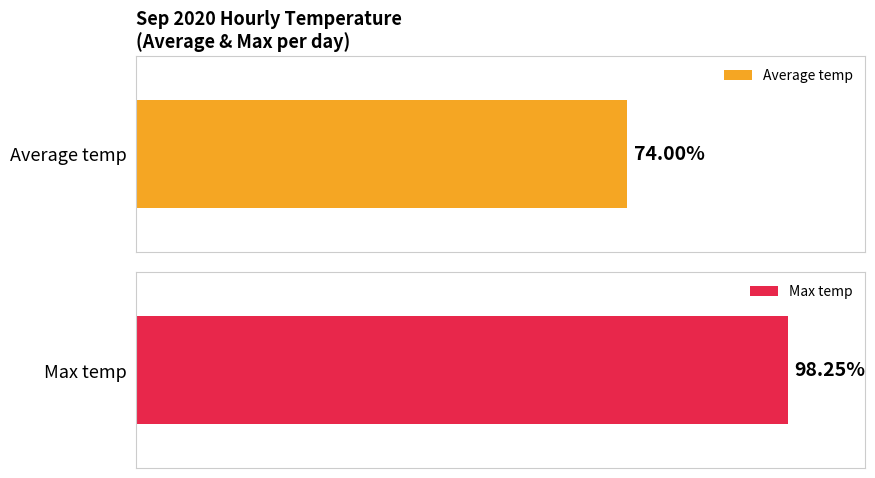

Which series has the widest spread of values?

Max temp